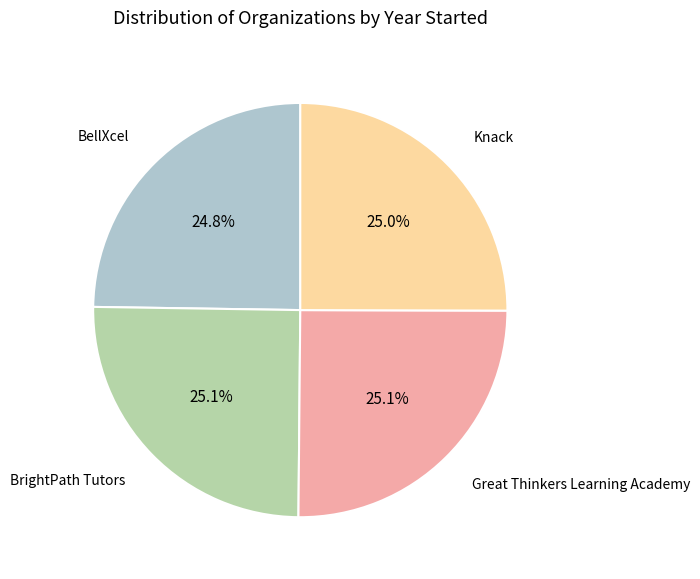

Is it true that Great Thinkers Learning Academy is 18% of the pie?

False